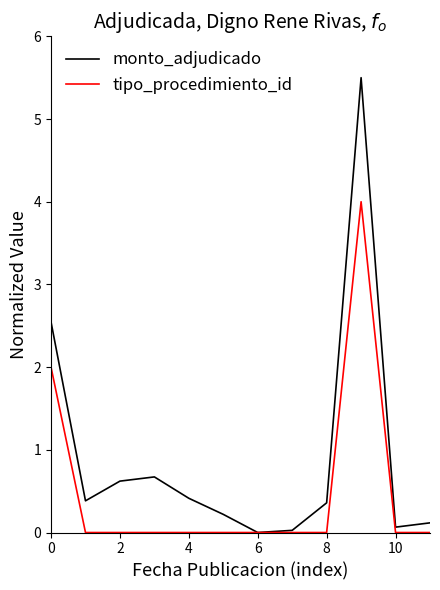

Which series has the largest total across all categories?

monto_adjudicado